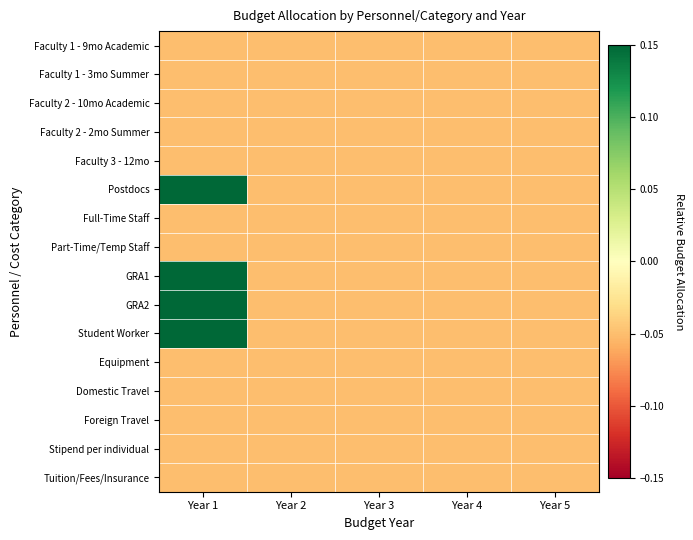

Reading left to right, extract all data points from this chart.

Faculty 1 - 9mo Academic: Year 1=-0.1	Year 2=-0.1	Year 3=-0.1	Year 4=-0.1	Year 5=-0.1
Faculty 1 - 3mo Summer: Year 1=-0.1	Year 2=-0.1	Year 3=-0.1	Year 4=-0.1	Year 5=-0.1
Faculty 2 - 10mo Academic: Year 1=-0.1	Year 2=-0.1	Year 3=-0.1	Year 4=-0.1	Year 5=-0.1
Faculty 2 - 2mo Summer: Year 1=-0.1	Year 2=-0.1	Year 3=-0.1	Year 4=-0.1	Year 5=-0.1
Faculty 3 - 12mo: Year 1=-0.1	Year 2=-0.1	Year 3=-0.1	Year 4=-0.1	Year 5=-0.1
Postdocs: Year 1=0.2	Year 2=-0.1	Year 3=-0.1	Year 4=-0.1	Year 5=-0.1
Full-Time Staff: Year 1=-0.1	Year 2=-0.1	Year 3=-0.1	Year 4=-0.1	Year 5=-0.1
Part-Time/Temp Staff: Year 1=-0.1	Year 2=-0.1	Year 3=-0.1	Year 4=-0.1	Year 5=-0.1
GRA1: Year 1=0.2	Year 2=-0.1	Year 3=-0.1	Year 4=-0.1	Year 5=-0.1
GRA2: Year 1=0.2	Year 2=-0.1	Year 3=-0.1	Year 4=-0.1	Year 5=-0.1
Student Worker: Year 1=0.2	Year 2=-0.1	Year 3=-0.1	Year 4=-0.1	Year 5=-0.1
Equipment: Year 1=-0.1	Year 2=-0.1	Year 3=-0.1	Year 4=-0.1	Year 5=-0.1
Domestic Travel: Year 1=-0.1	Year 2=-0.1	Year 3=-0.1	Year 4=-0.1	Year 5=-0.1
Foreign Travel: Year 1=-0.1	Year 2=-0.1	Year 3=-0.1	Year 4=-0.1	Year 5=-0.1
Stipend per individual: Year 1=-0.1	Year 2=-0.1	Year 3=-0.1	Year 4=-0.1	Year 5=-0.1
Tuition/Fees/Insurance: Year 1=-0.1	Year 2=-0.1	Year 3=-0.1	Year 4=-0.1	Year 5=-0.1